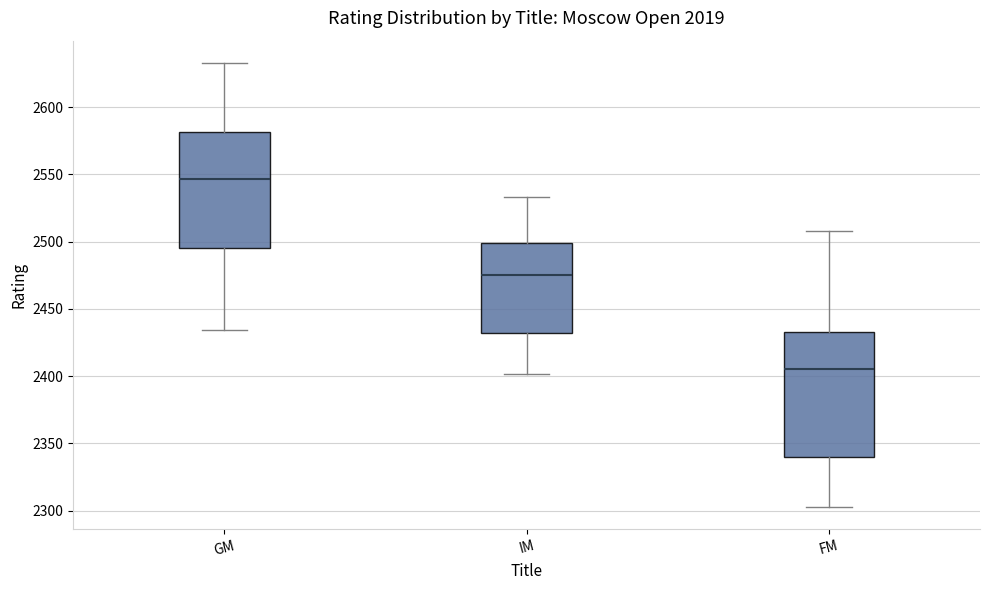

Where does the upper whisker of the box for IM end on the y-axis? The values are not printed on the chart, so give them approximately, as read against the axis.

2535